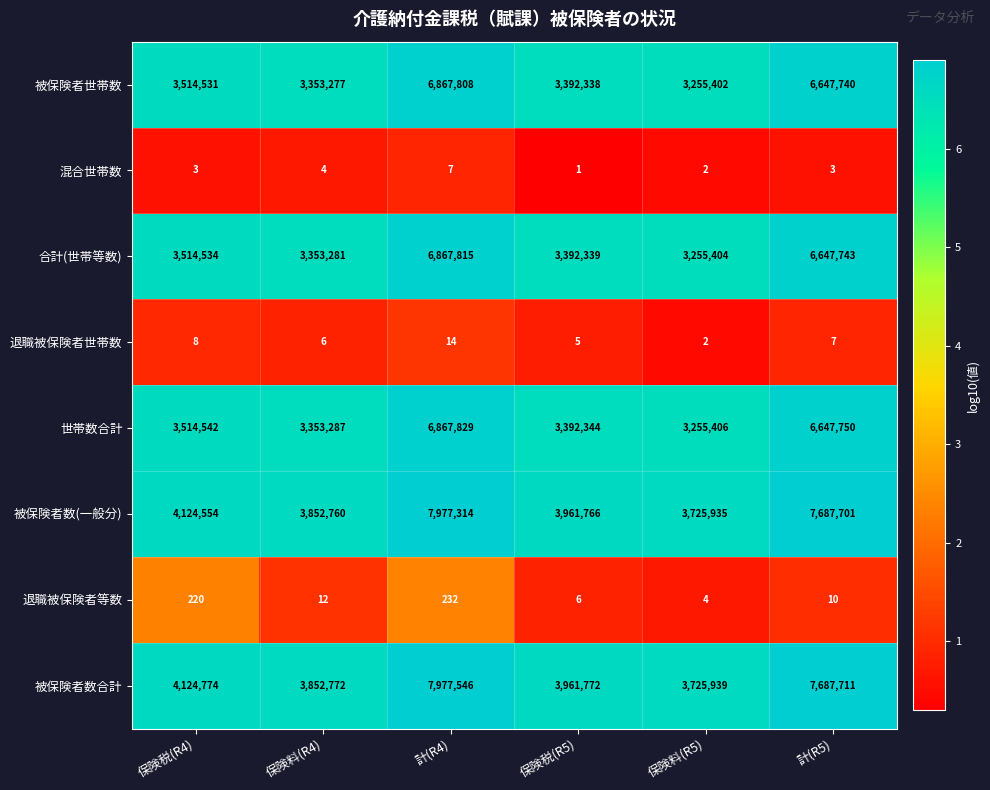

The 退職被保険者世帯数 series shows 1 at 保険料(R5). True or false?

False